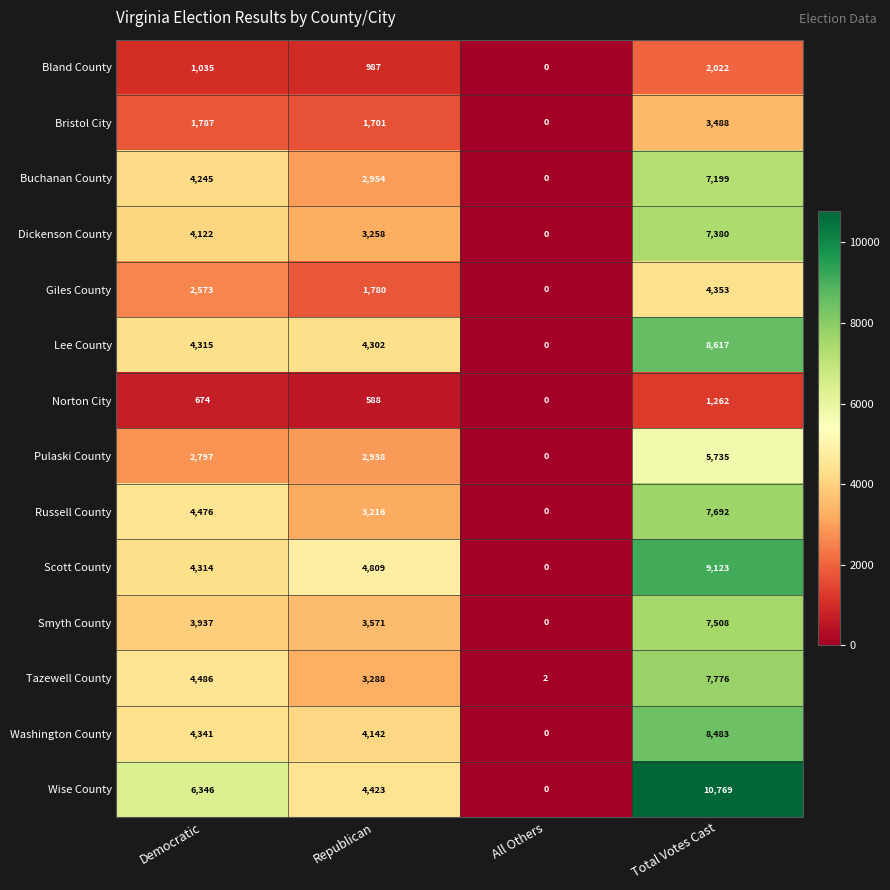

True or false: Tazewell County has a value of 4486 at Democratic.

True